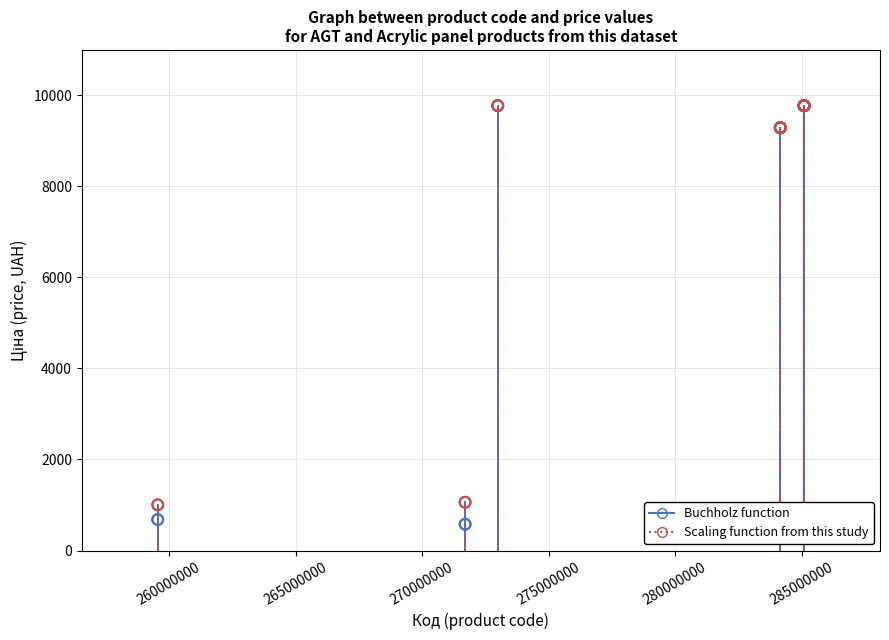

What are all the series names shown in the legend?

Buchholz function, Scaling function from this study